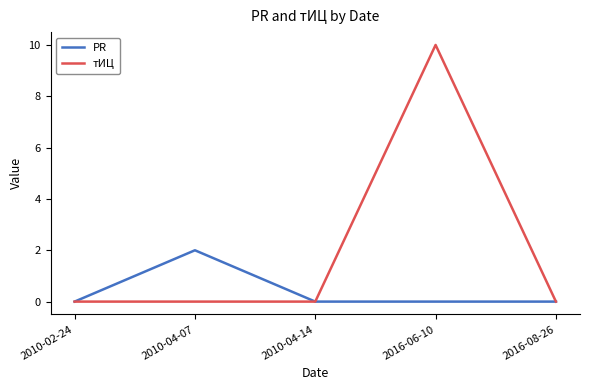

True or false: тИЦ has a value of 7 at 2010-02-24.

False